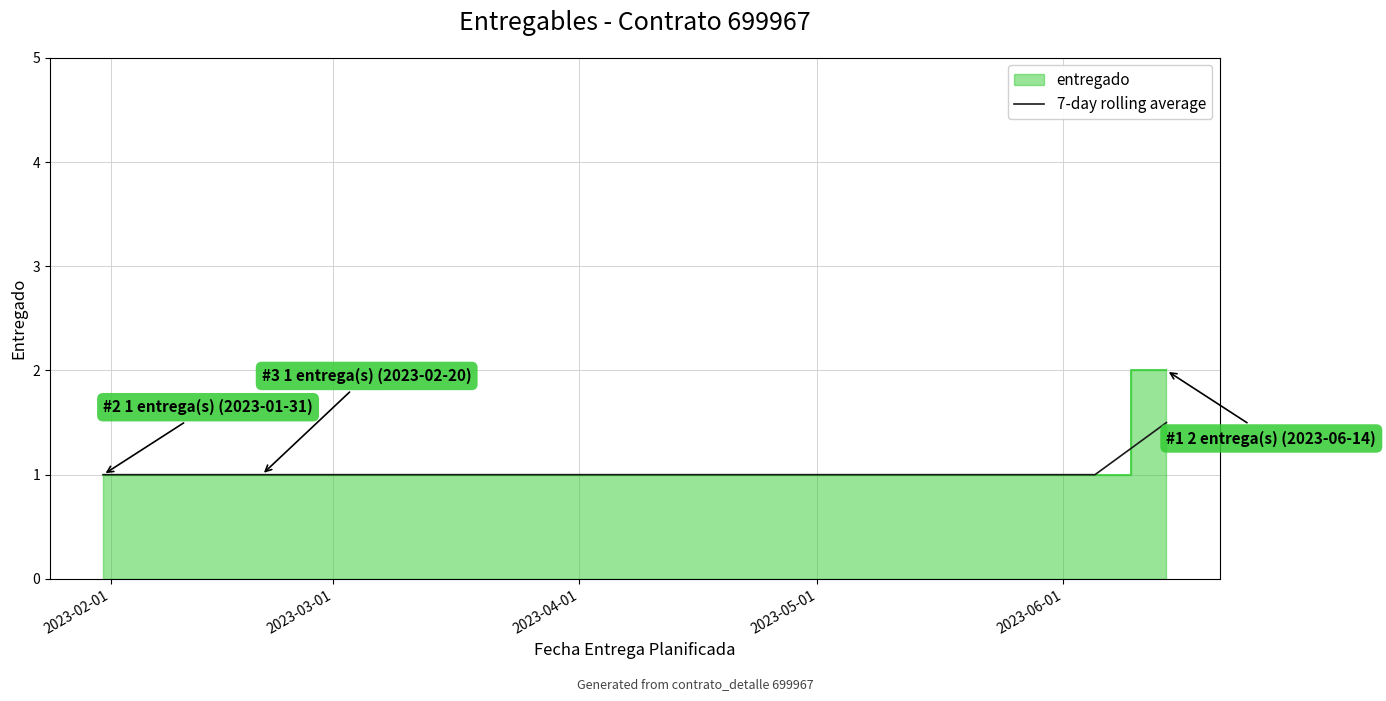

What is the lowest value of the 7-day rolling average series?

1.0